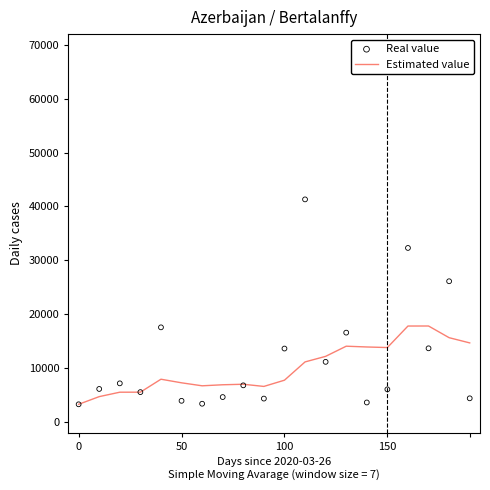

At which category is the sum across all series the highest?

11